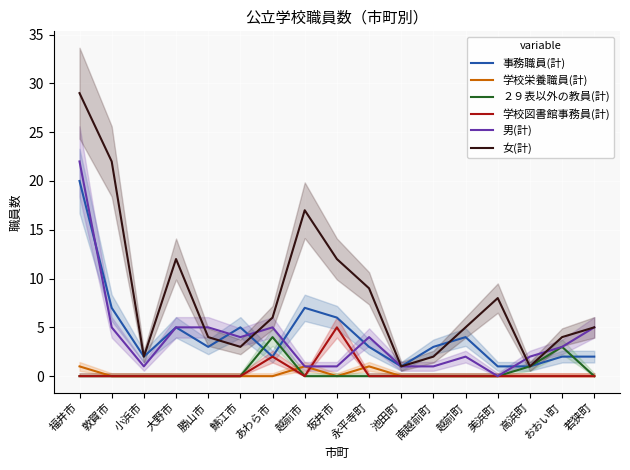

What is the sum of the 女(計) values at 勝山市 and 高浜町?

5